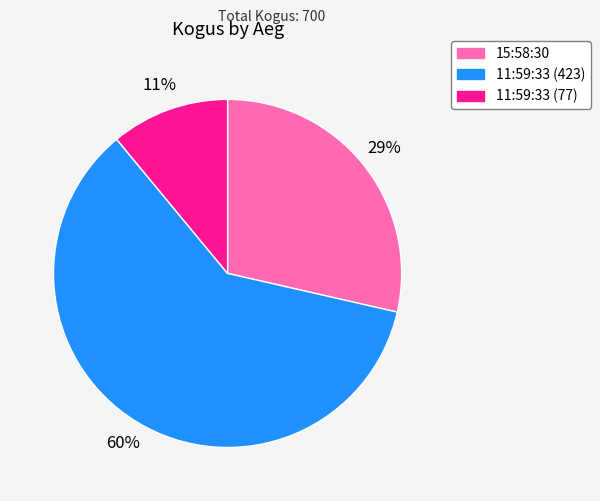

To the nearest percent, what is the average slice percentage?

33%